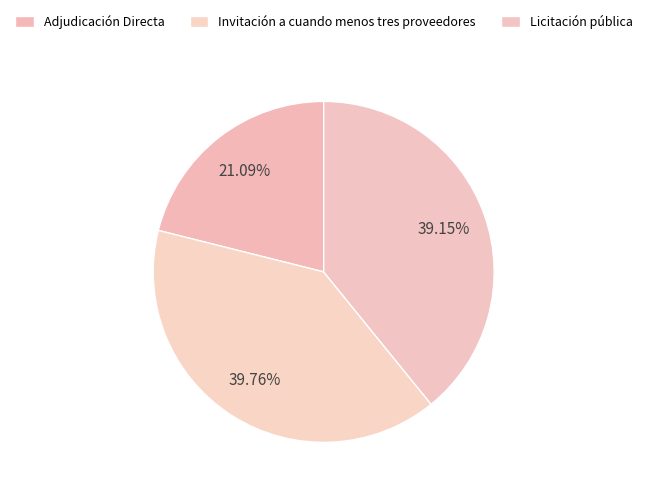

What is the smallest slice in the pie chart?

Adjudicación Directa